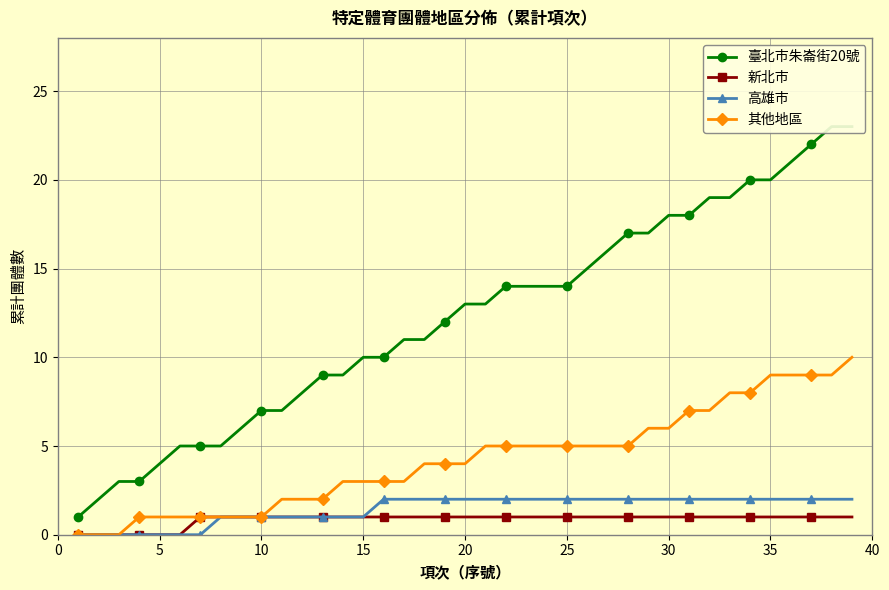

True or false: 高雄市 has a value of 3 at 35.

False